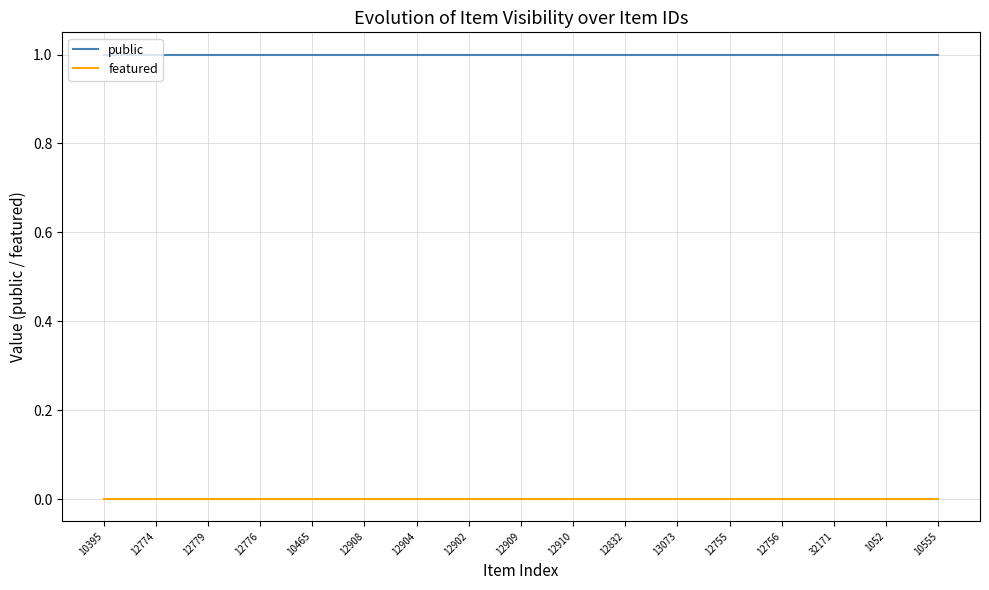

What is the sum of all public values?

17